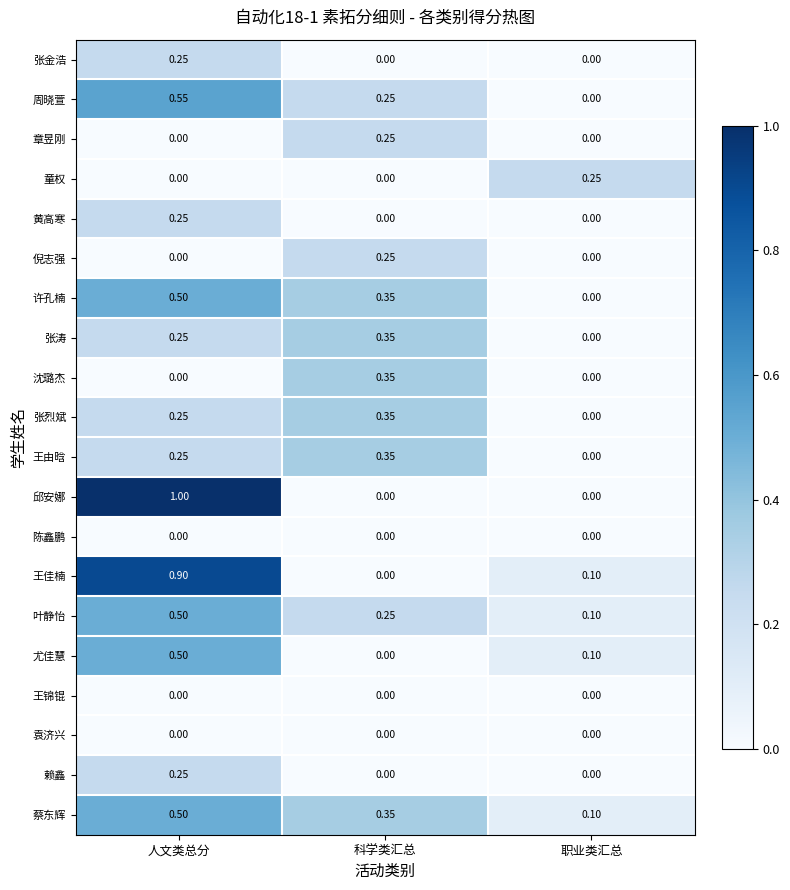

At which category is the sum across all series the highest?

人文类总分